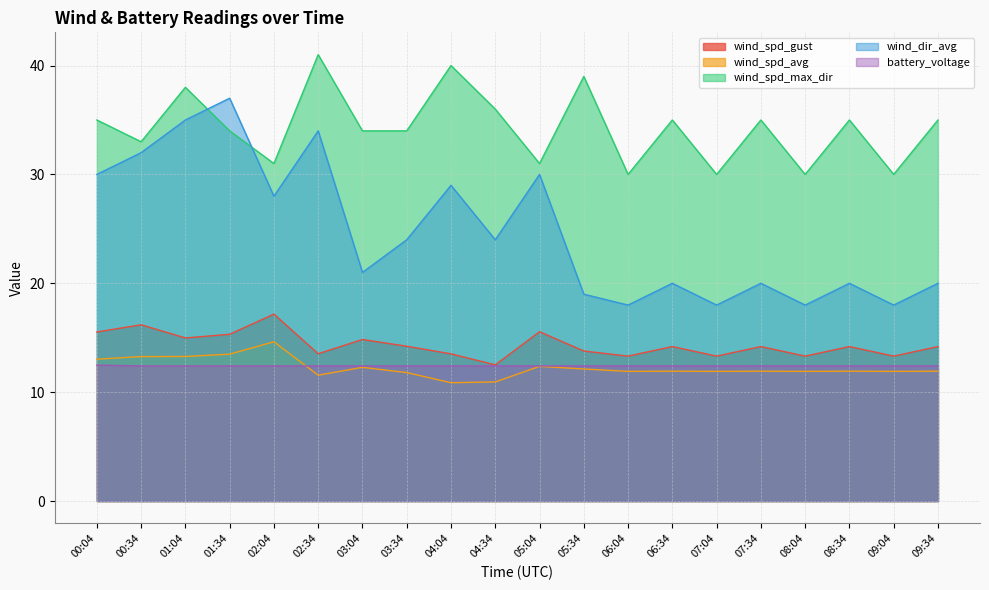

The value of wind_spd_max_dir at 06:34 is 59.4. True or false?

False